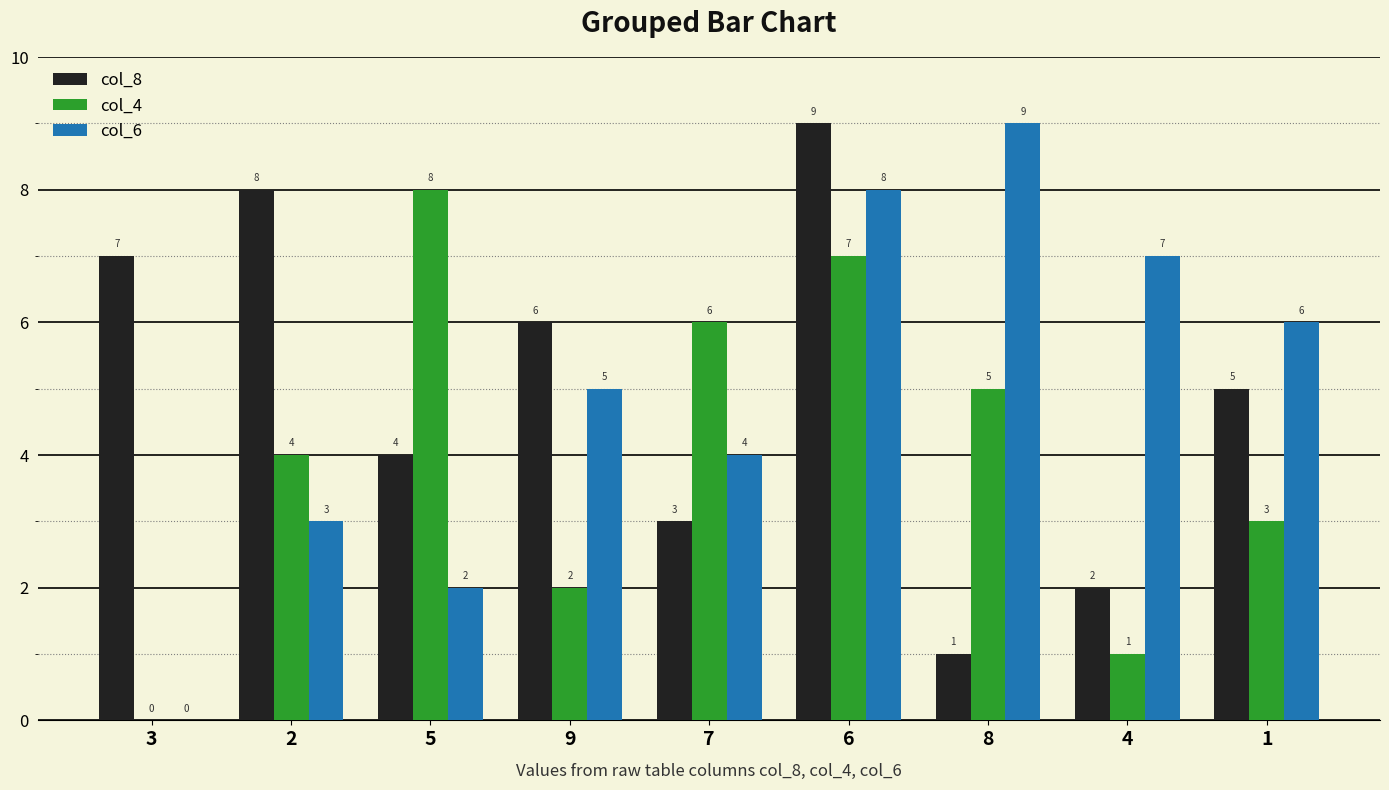

What is the sum of the col_4 values at 8 and 6?

12